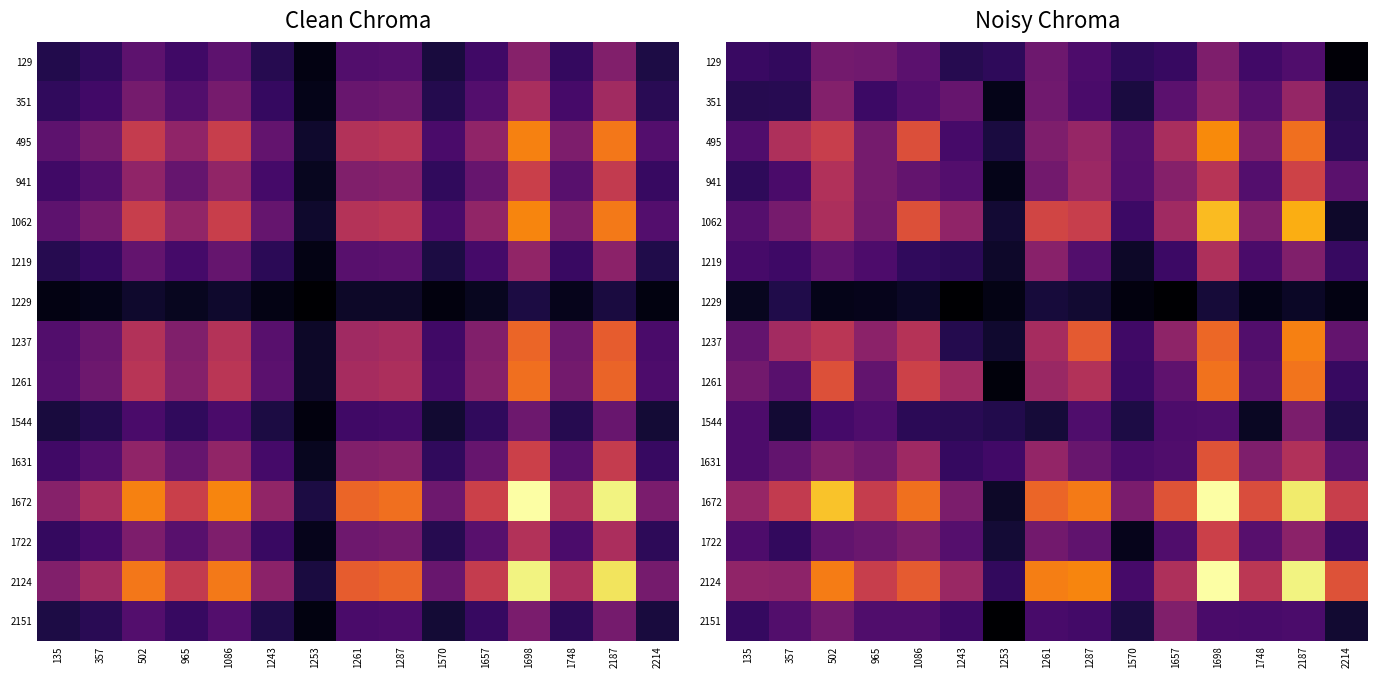

What is the difference between the highest and lowest values at 1261?

6.0